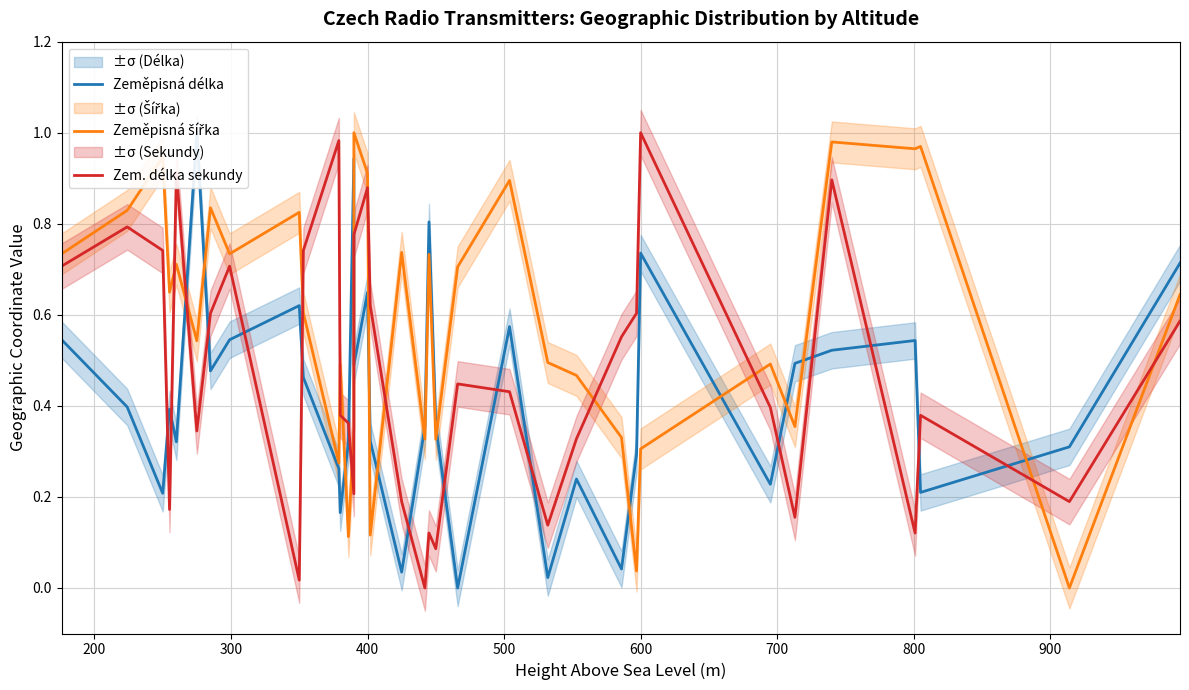

Is the value of Zem. délka sekundy at 10 greater than the value of Zeměpisná šířka at 33?

Yes